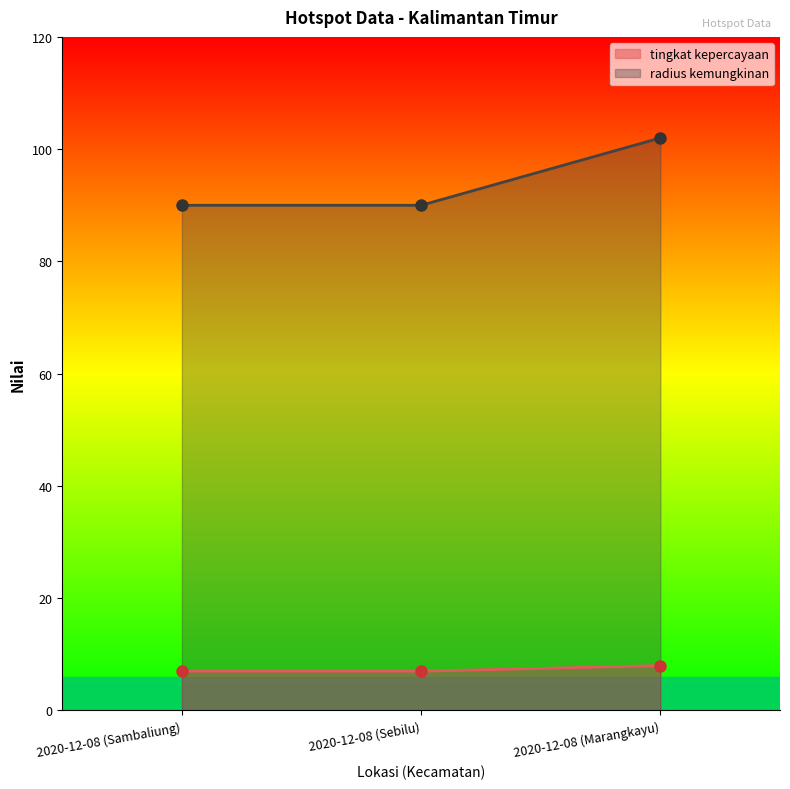

At which label is tingkat kepercayaan closest to 7?

2020-12-08 (Sambaliung)